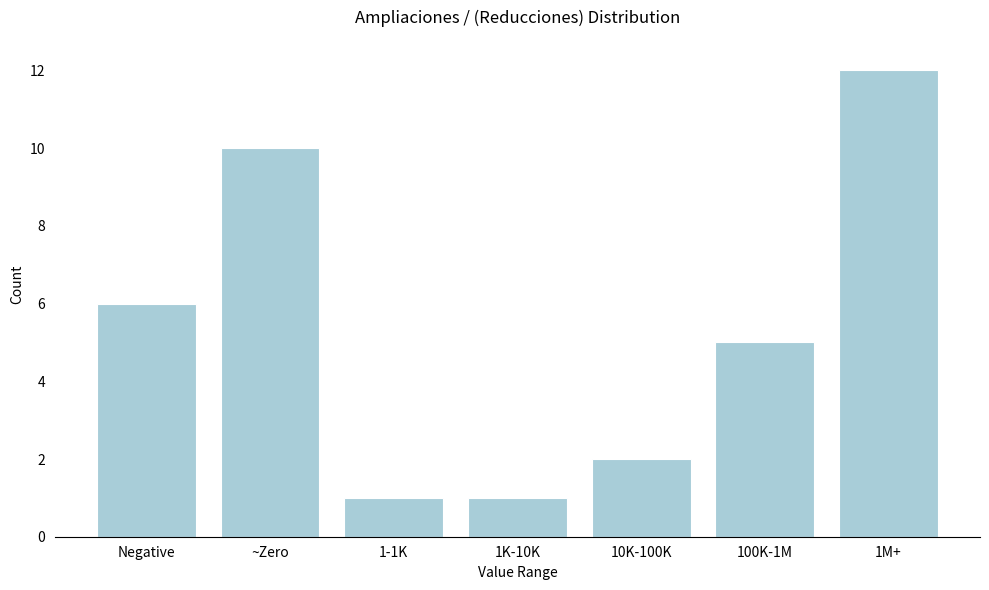

Reading left to right, transcribe all the data shown in this chart.

Negative=6	~Zero=10	1-1K=1	1K-10K=1	10K-100K=2	100K-1M=5	1M+=12